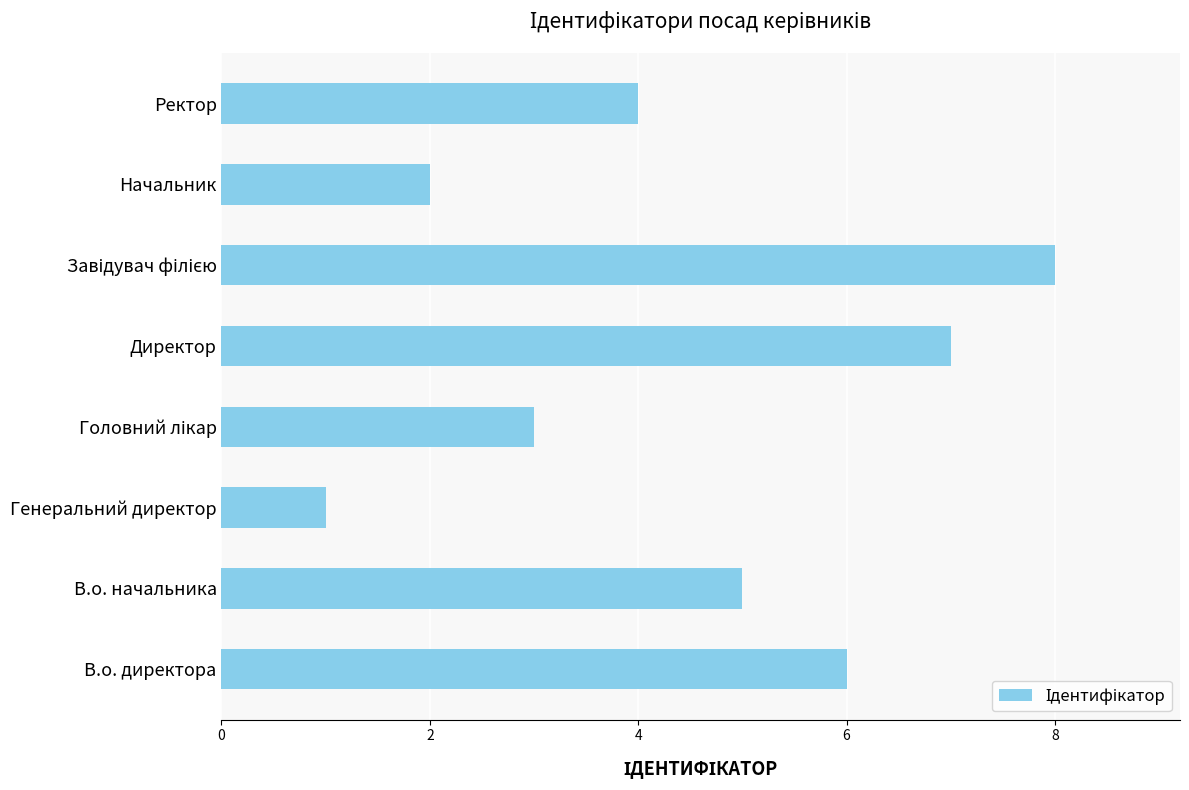

The value at В.о. директора is 6. True or false?

True